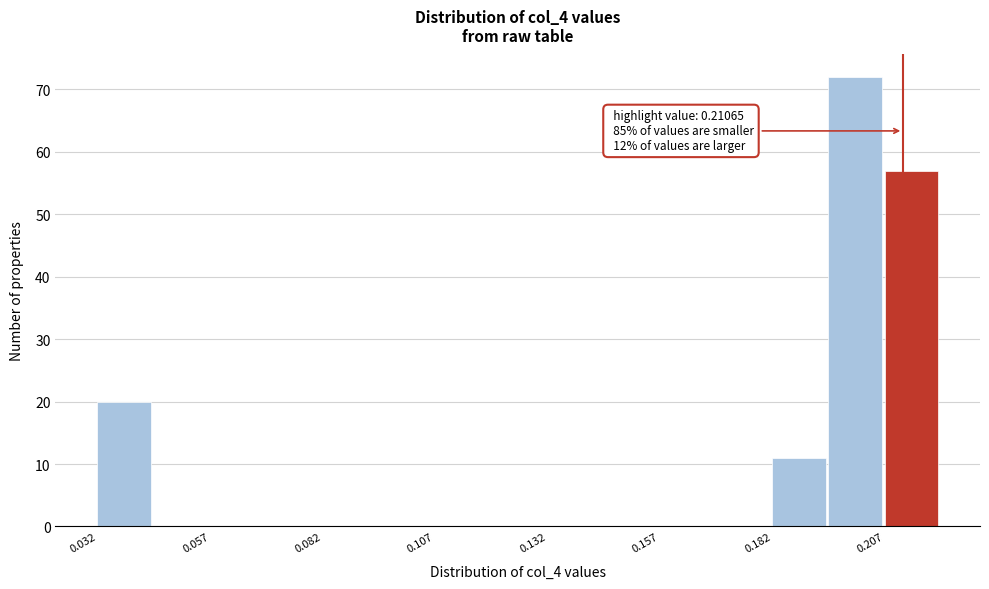

Read against the x-axis, roughly where is the centre of the tallest bar?

0.200